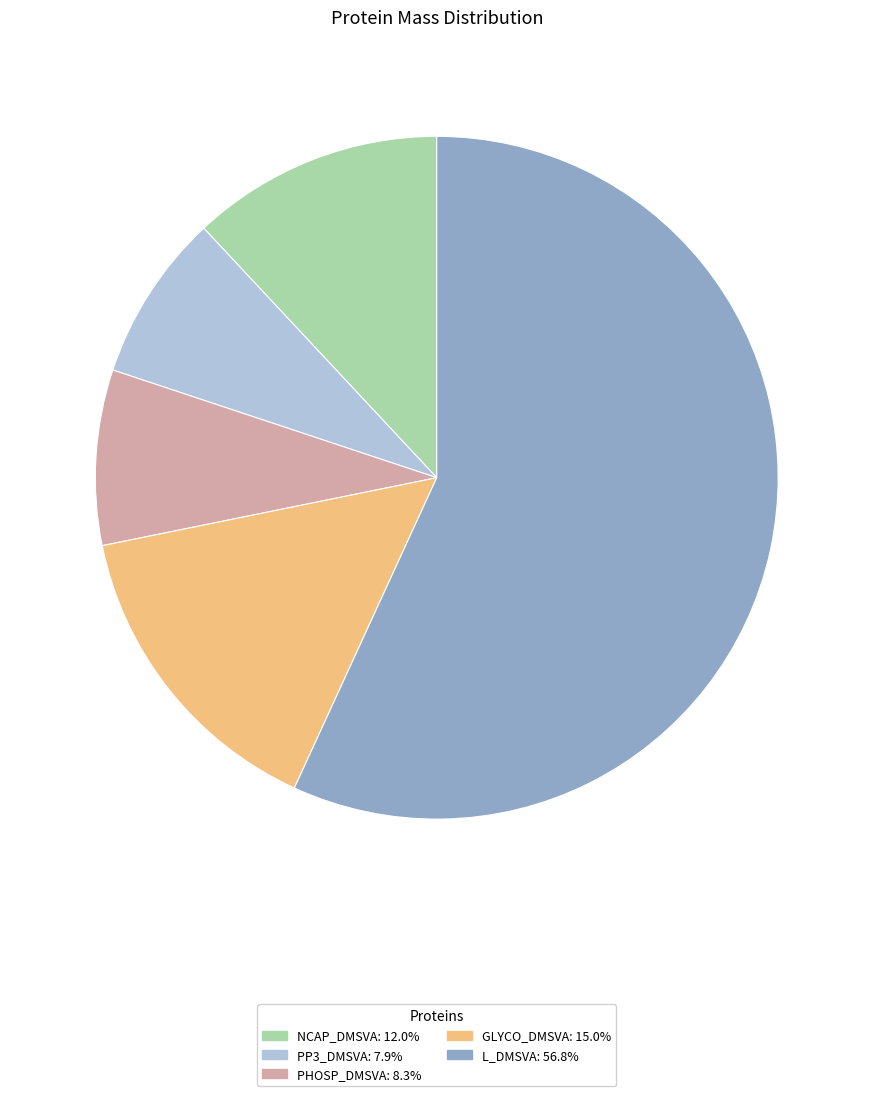

Is the sum of L_DMSVA and PP3_DMSVA greater than half?

Yes